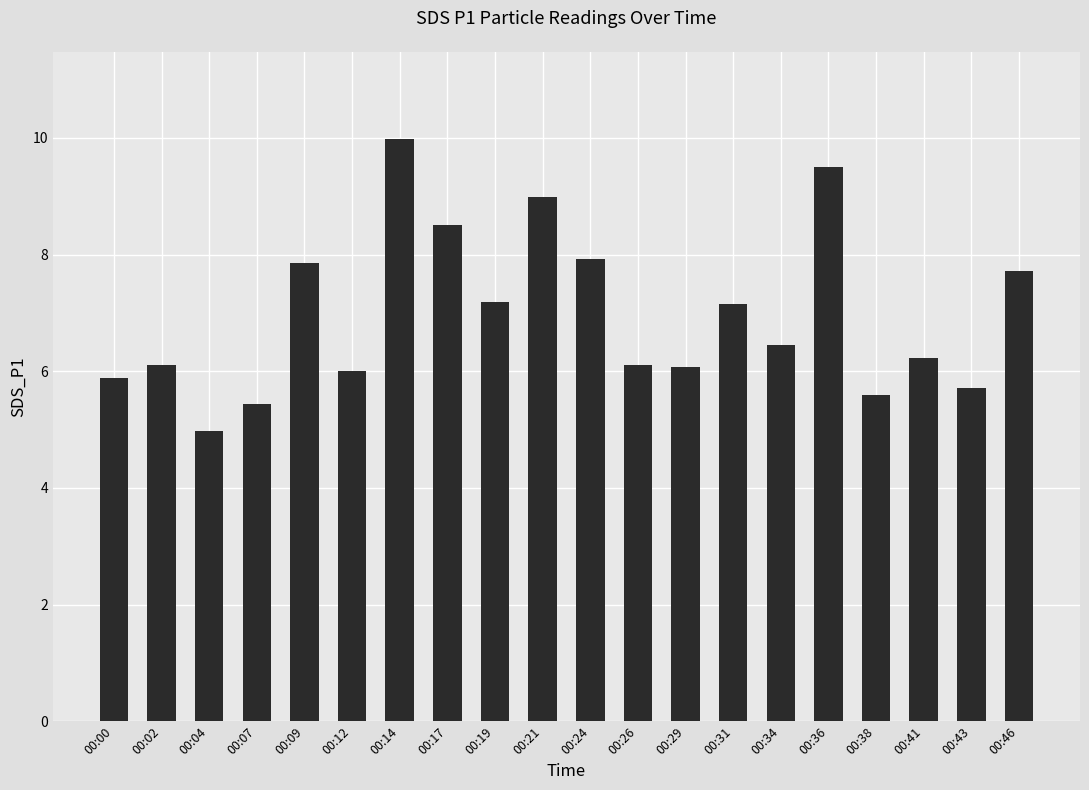

Is it true that the value at 00:17 is 8.5?

True